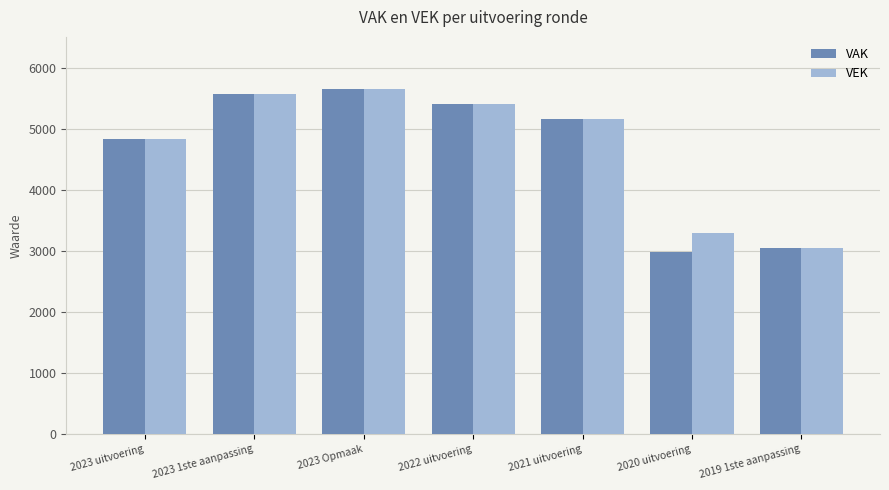

The VAK series shows 4834 at 2023 uitvoering. True or false?

True